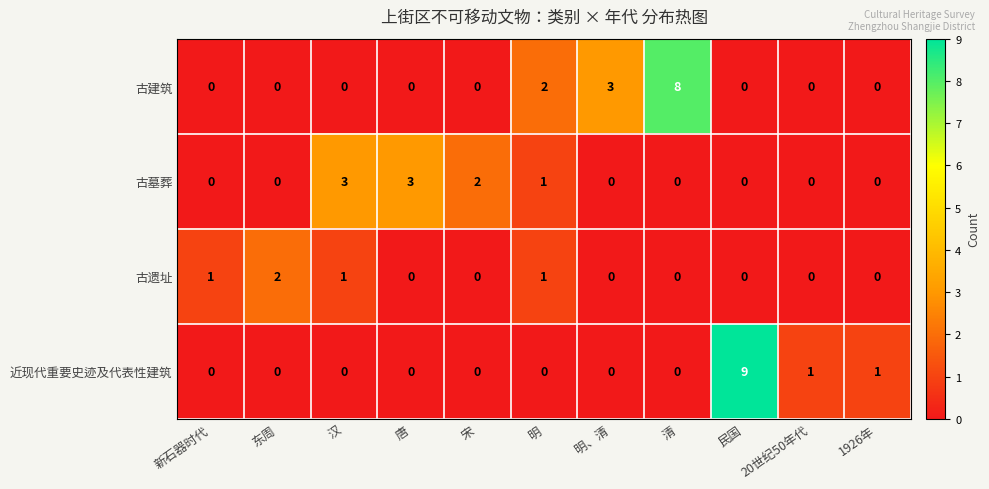

List the series in order of their peak value, highest first.

近现代重要史迹及代表性建筑, 古建筑, 古墓葬, 古遗址